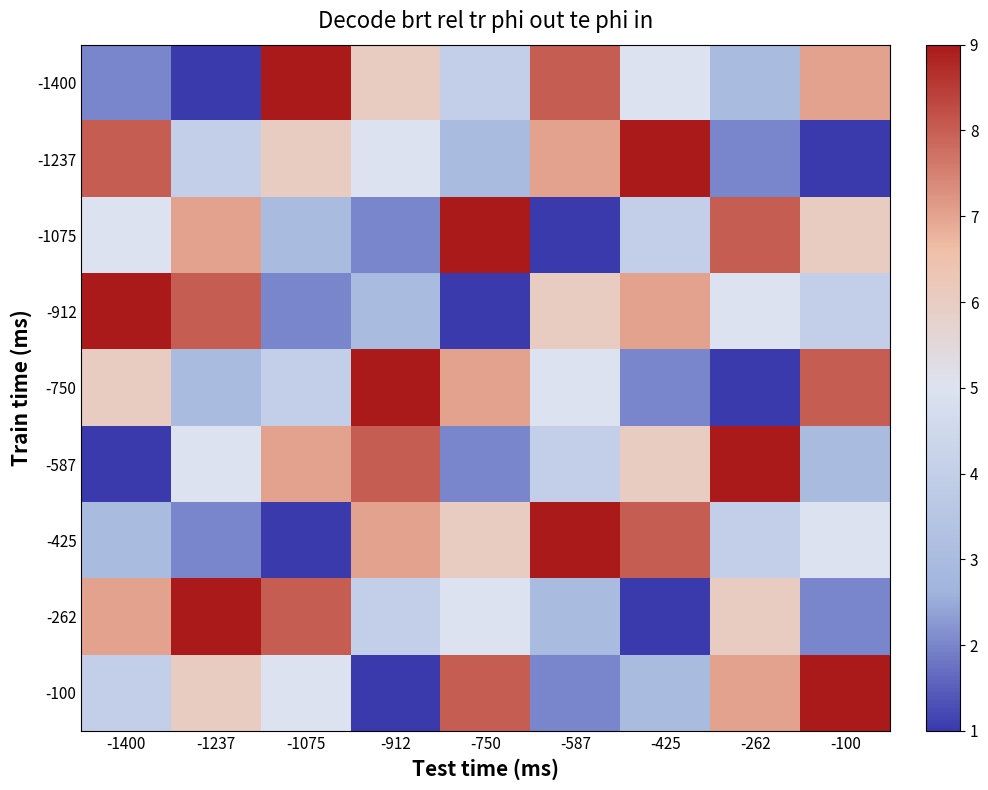

The value of -425 at -1075 is 1. True or false?

True